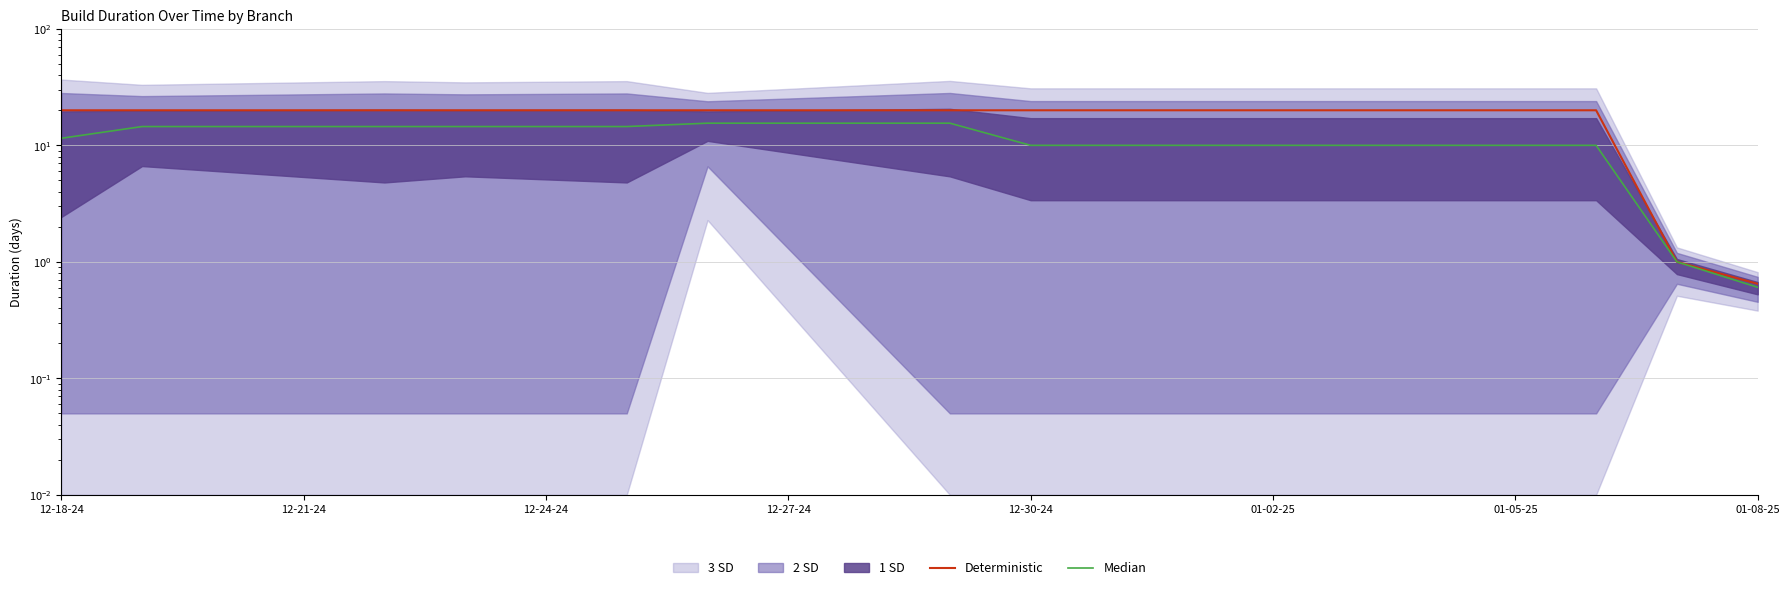

List the series in order of their peak value, highest first.

Deterministic, Median